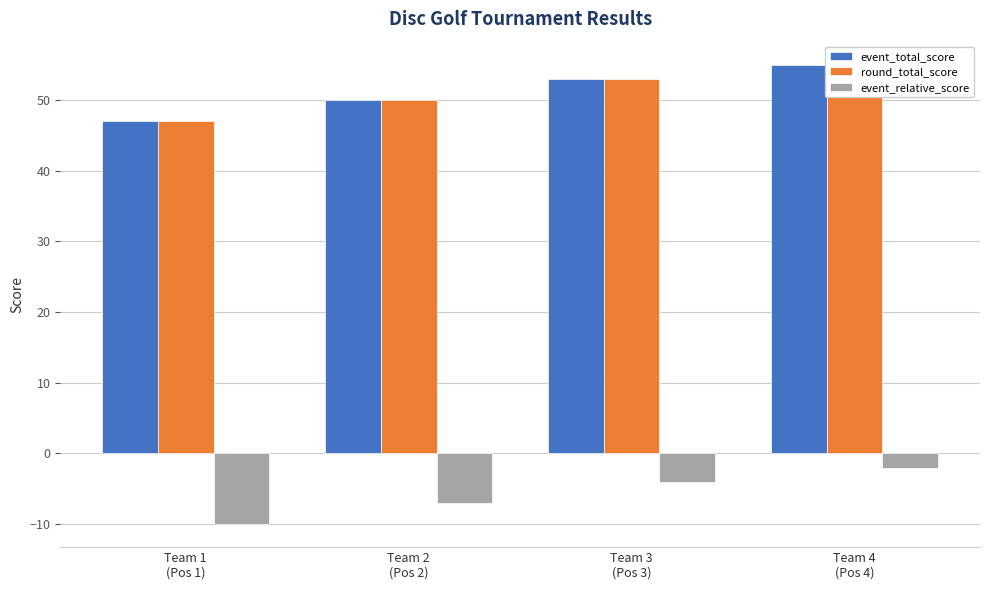

How many bars are there in total?

12